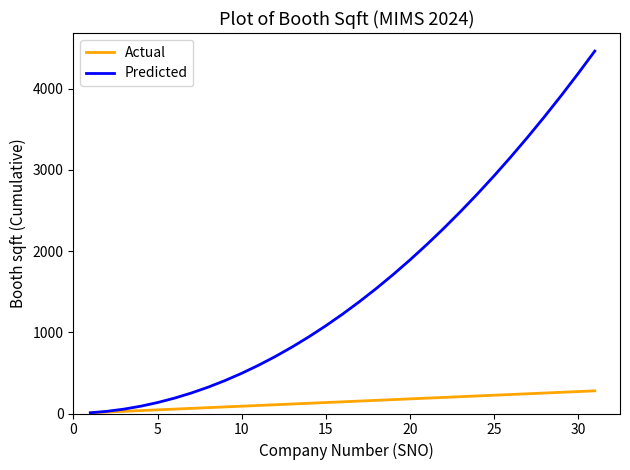

Which series has the largest range (max minus min)?

Predicted